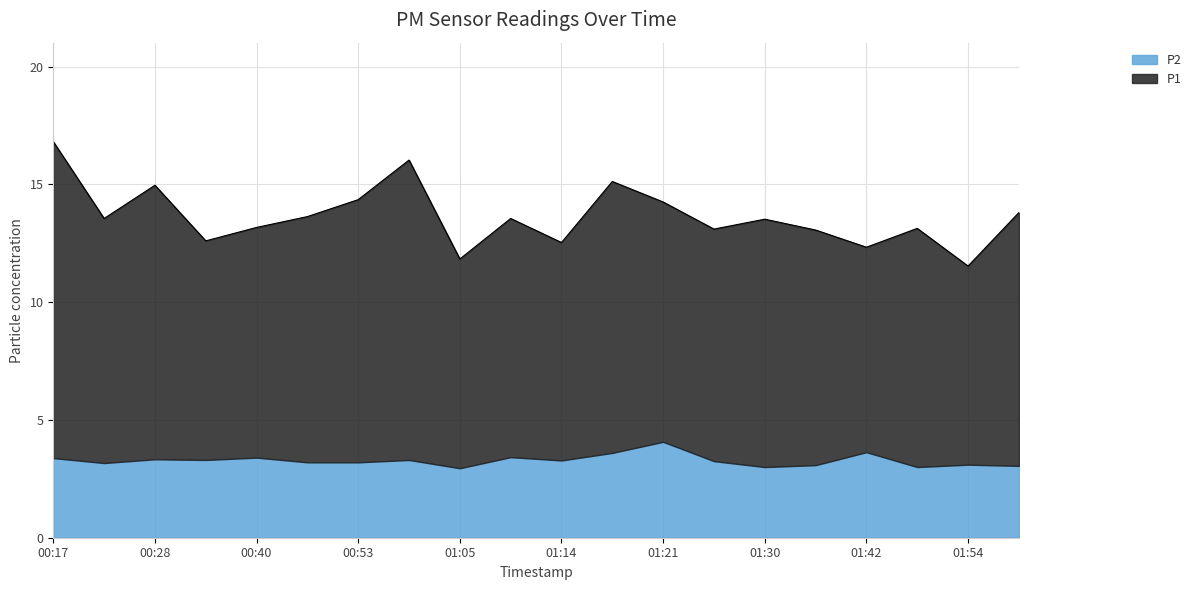

What is the value of the 3rd point from the left?

15.0